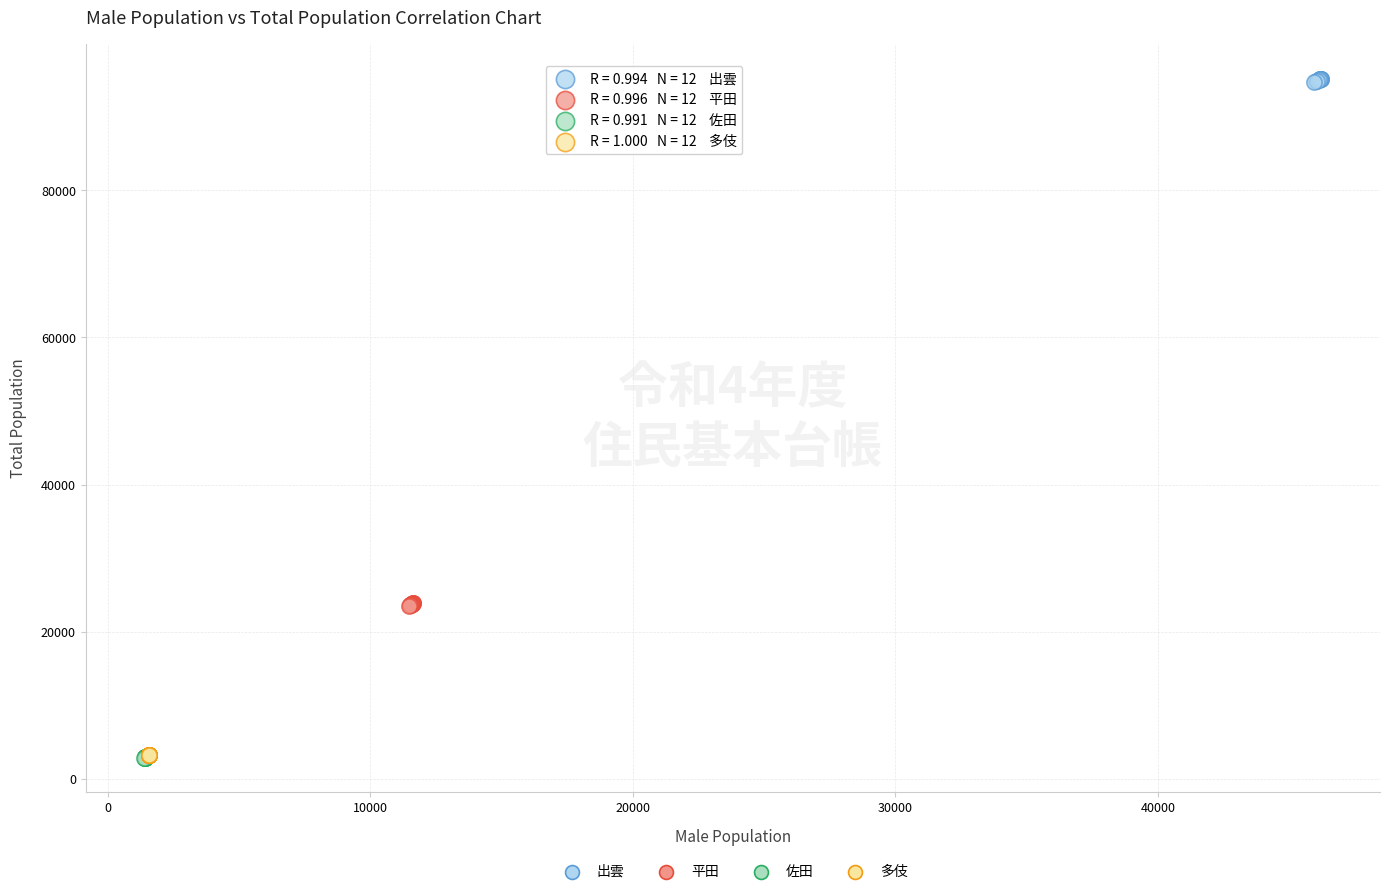

Which series reaches the maximum Y coordinate?

出雲